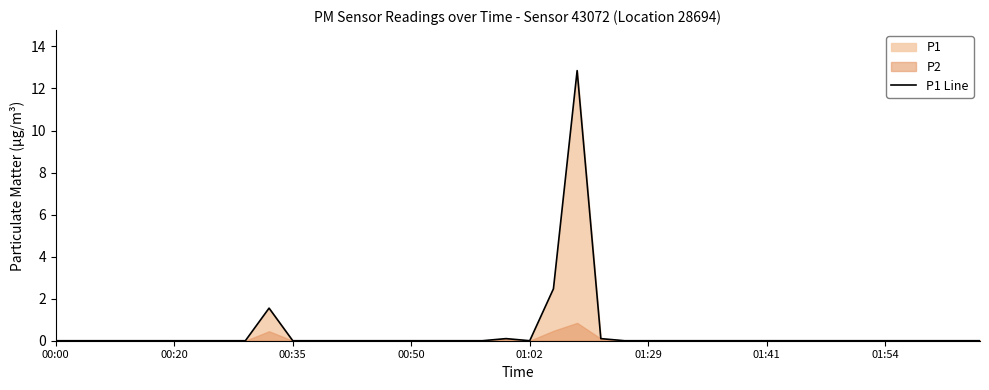

Is it true that the value at 36 is 0.0?

True